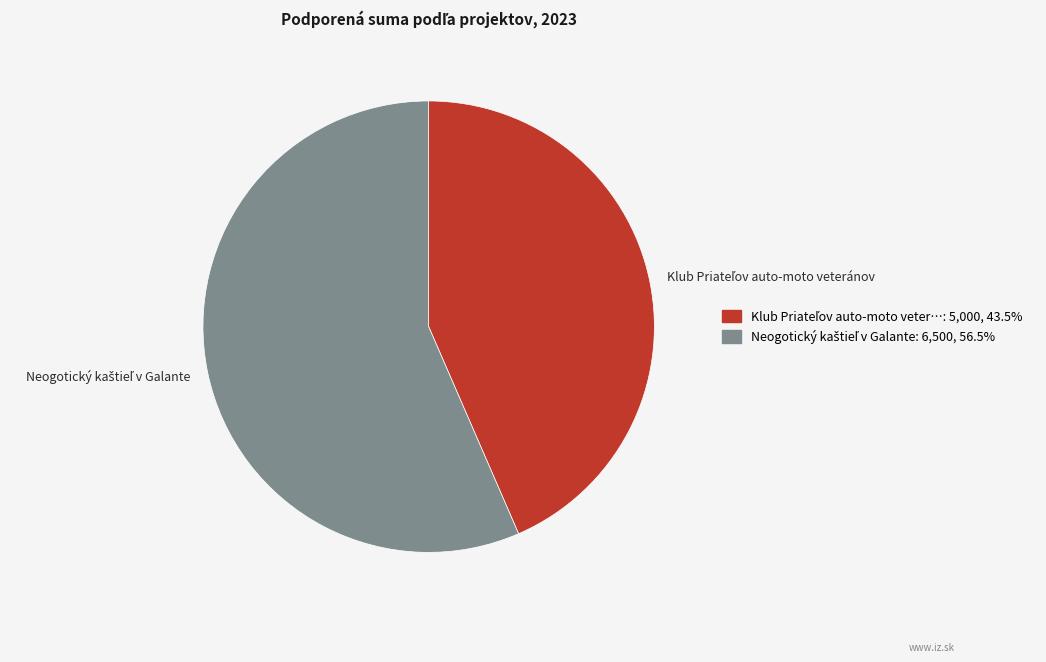

Is there a majority slice in this chart?

Yes